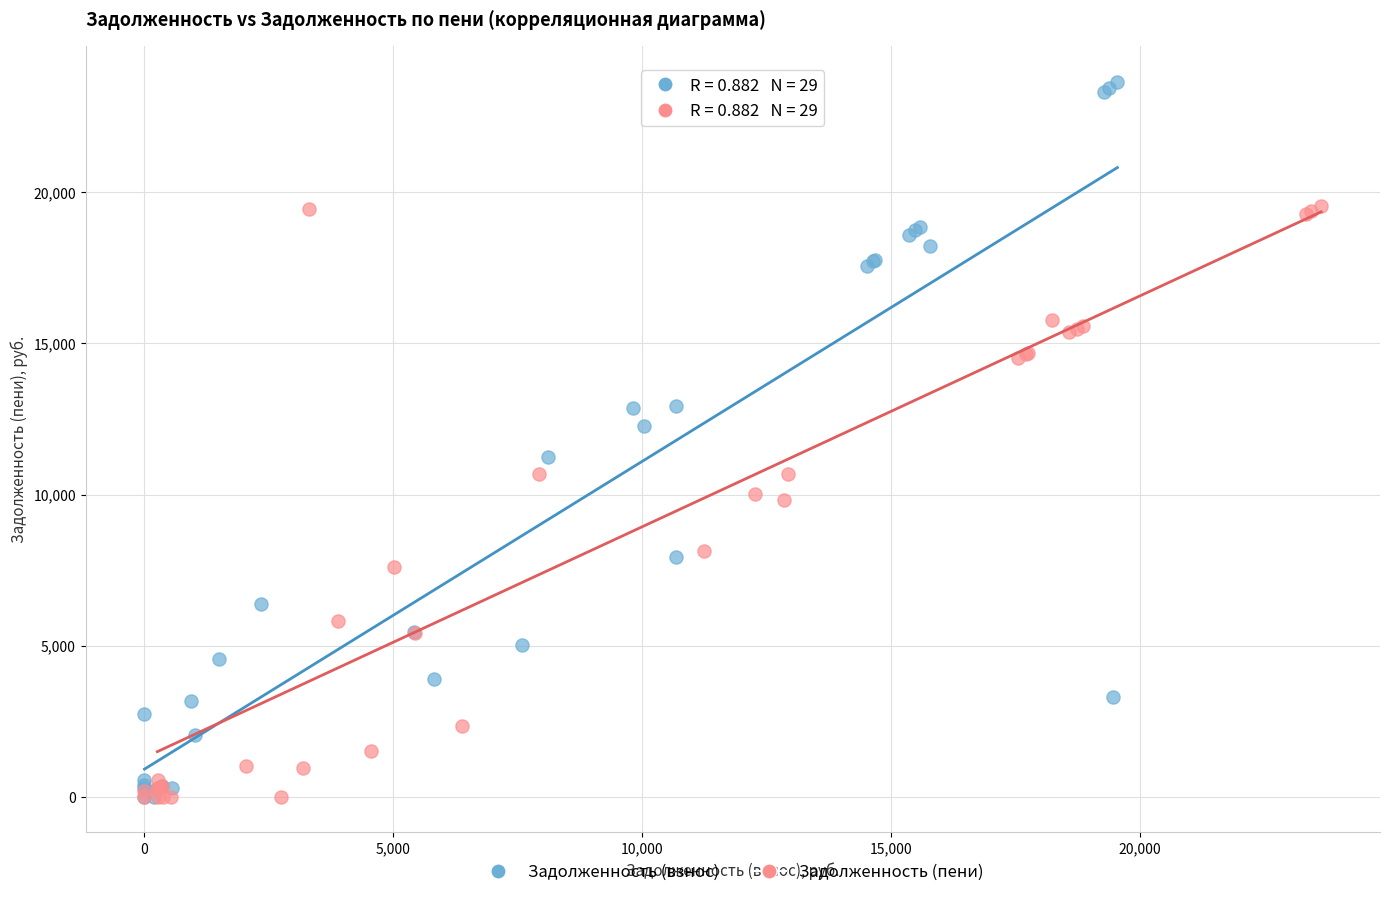

Which series contains the highest Y value?

Задолженность (взнос)